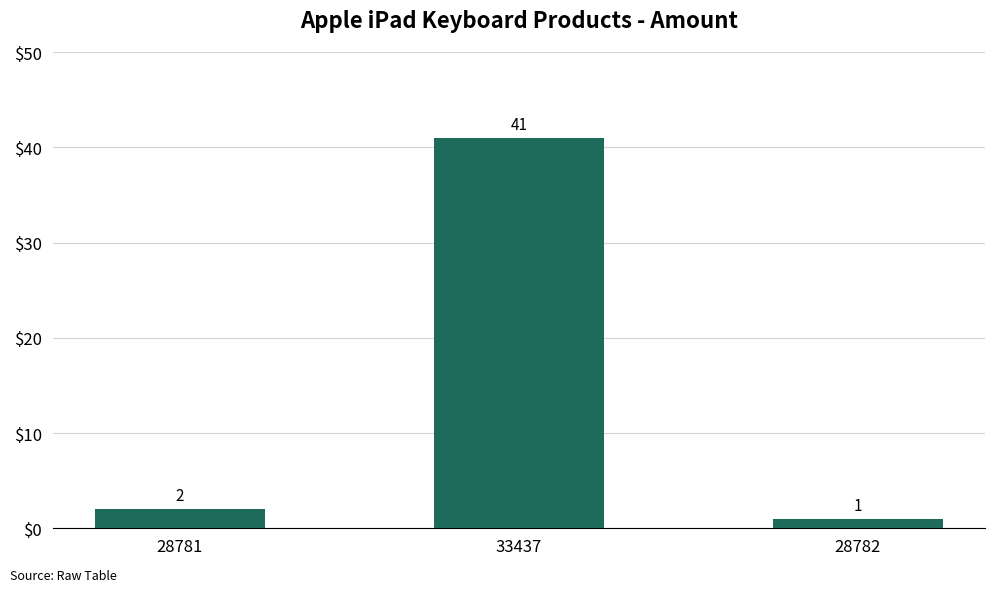

Reading right to left, what are all the values shown in this chart?

28782=1	33437=41	28781=2